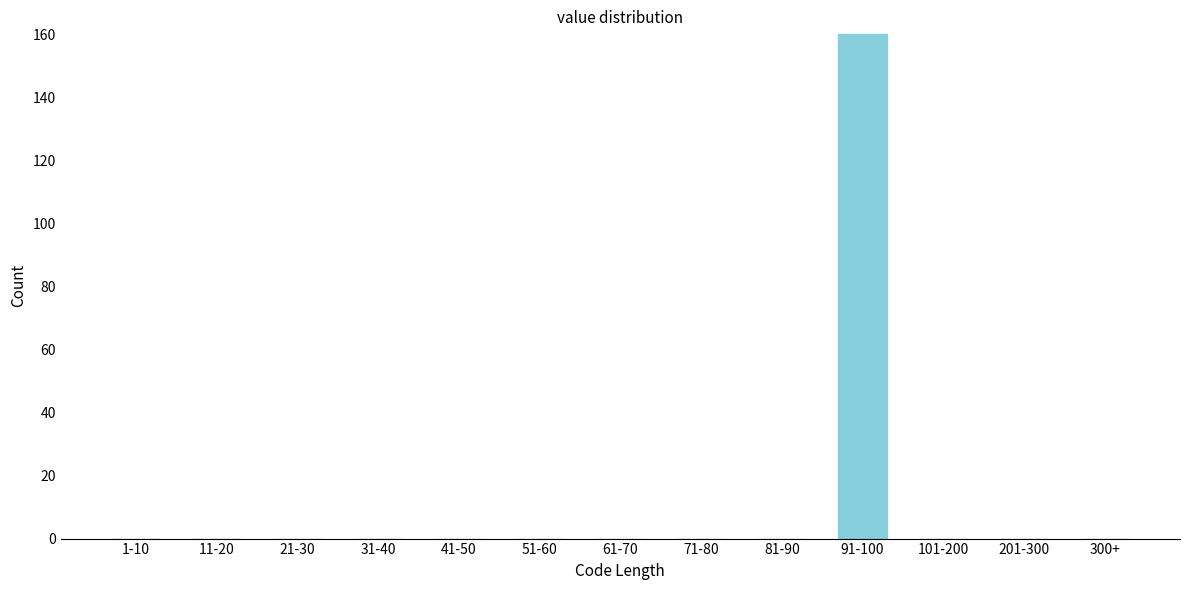

Reading left to right, transcribe all the data shown in this chart.

1-10=0	11-20=0	21-30=0	31-40=0	41-50=0	51-60=0	61-70=0	71-80=0	81-90=0	91-100=160	101-200=0	201-300=0	300+=0